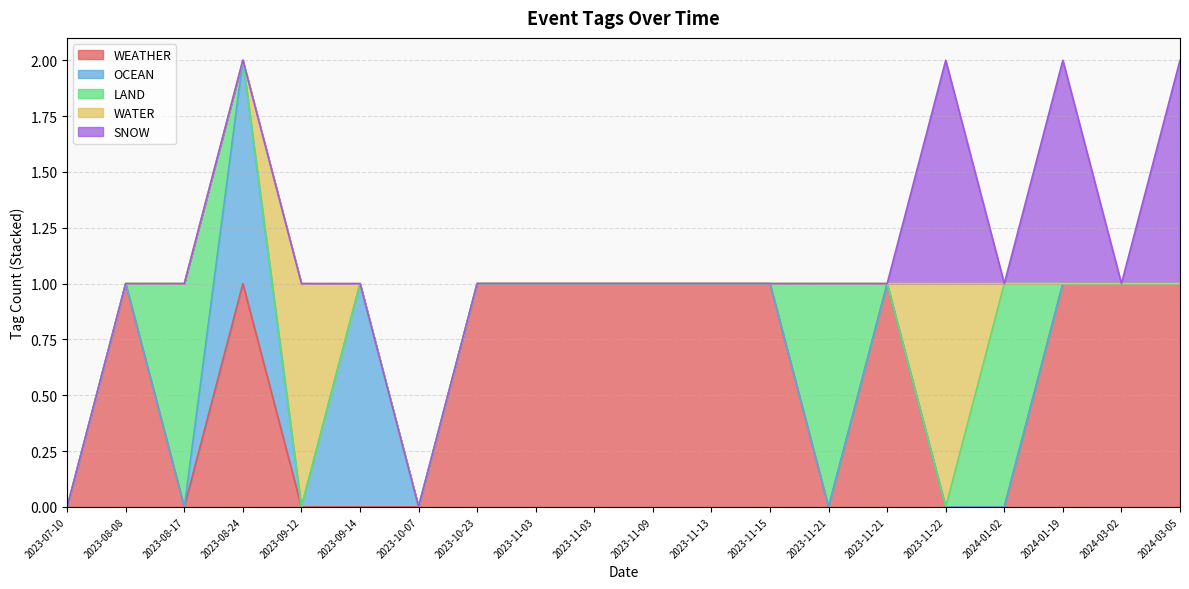

At 2023-10-07, list the series in order from largest to smallest.

WEATHER, OCEAN, LAND, WATER, SNOW